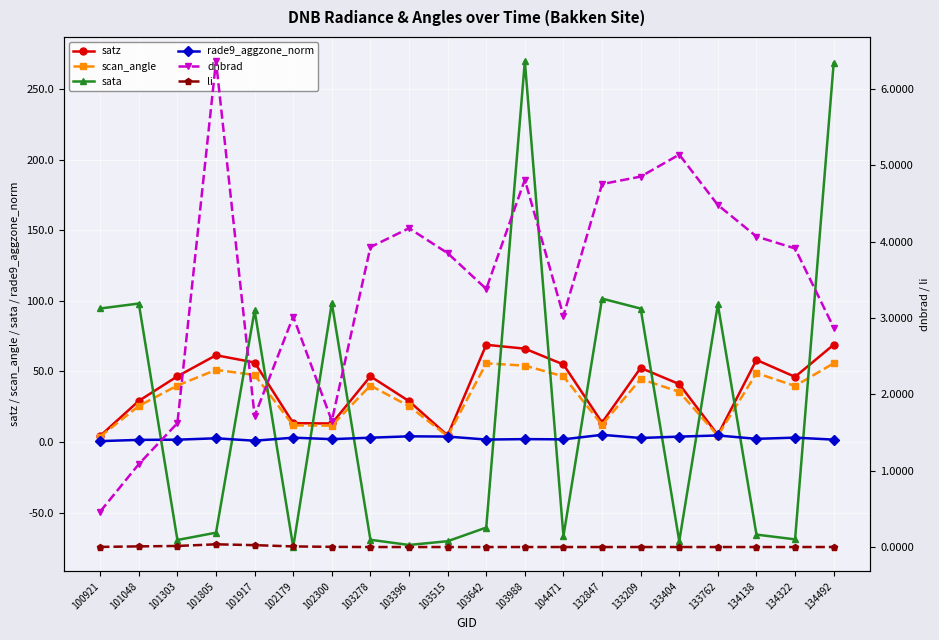

Which category has the lowest value in the satz series?

100921